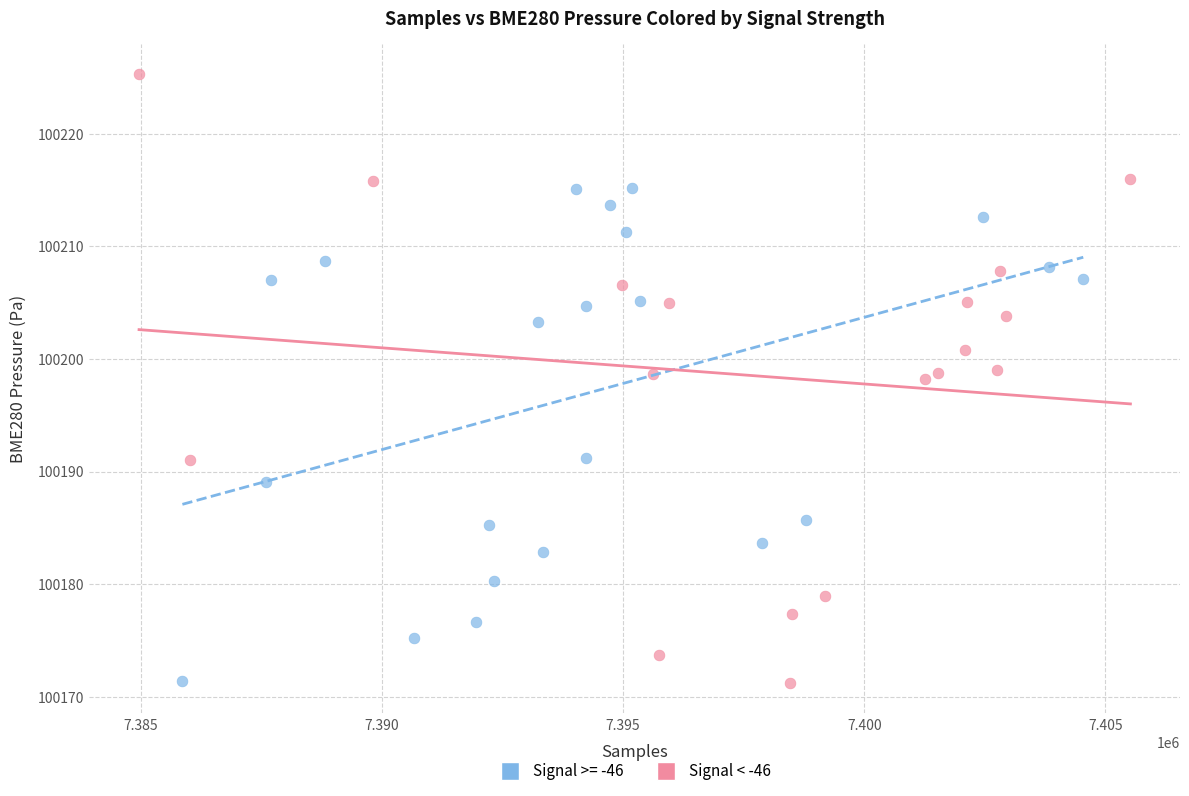

Which series has the widest spread of Y values?

Signal < -46